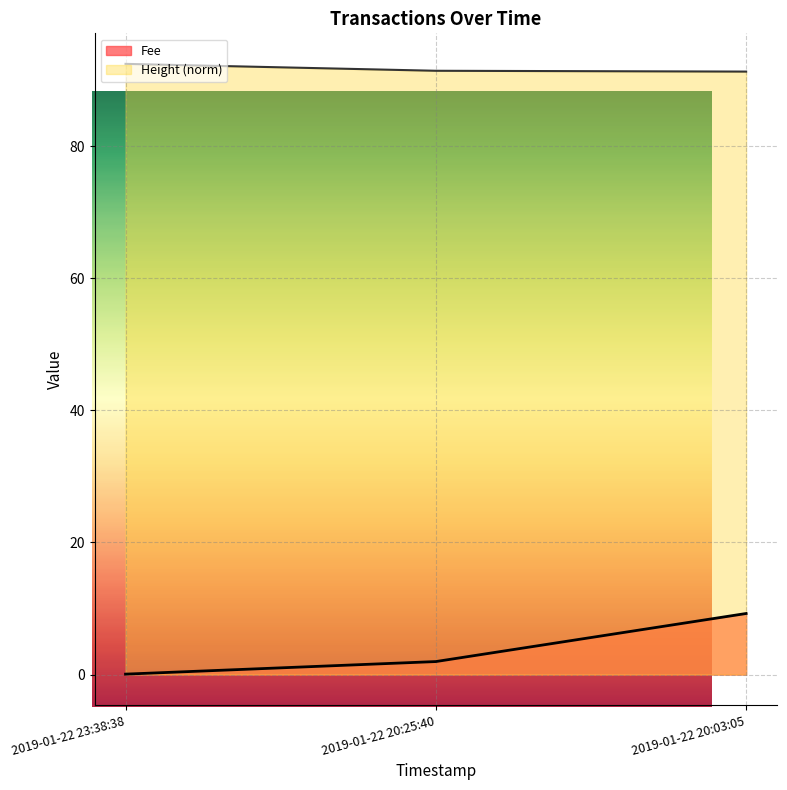

Which series has the largest total across all categories?

Height